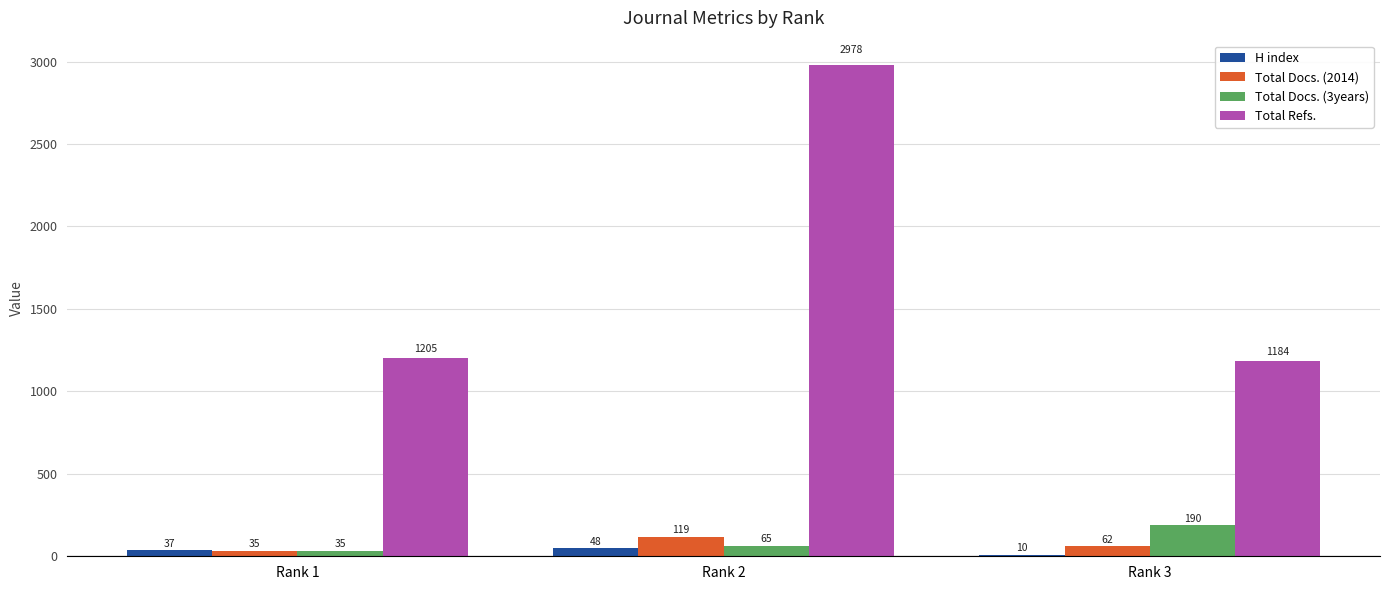

Which category has the lowest value in the Total Refs. series?

Rank 3